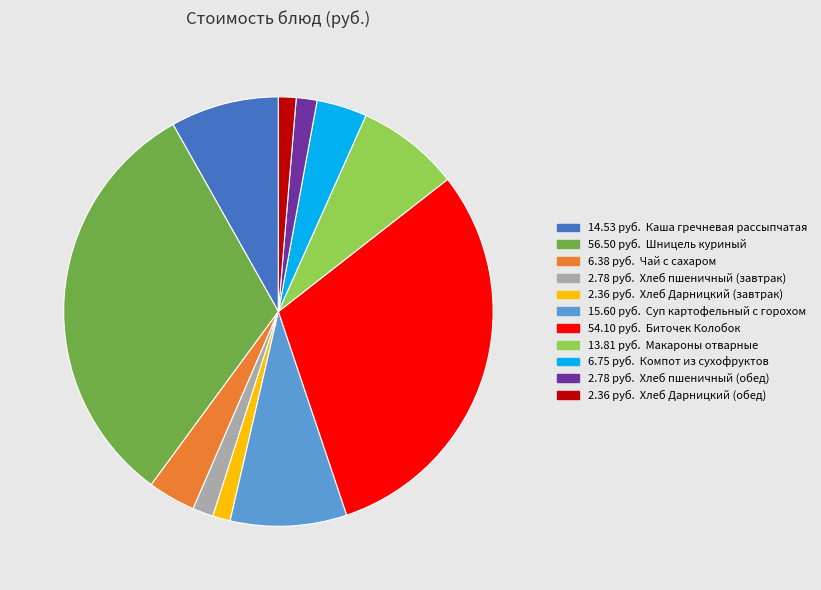

Is there any slice that represents more than half of the pie?

No